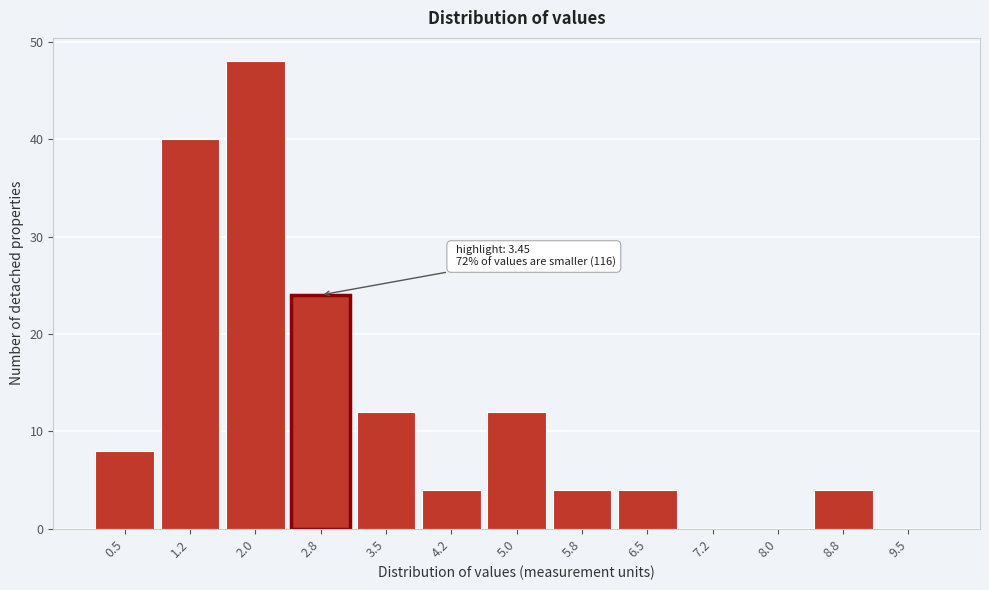

Reading left to right, what are all the values shown in this chart?

0.5=8	1.2=40	2.0=48	2.8=24	3.5=12	4.2=4	5.0=12	5.8=4	6.5=4	7.2=0	8.0=0	8.8=4	9.5=0